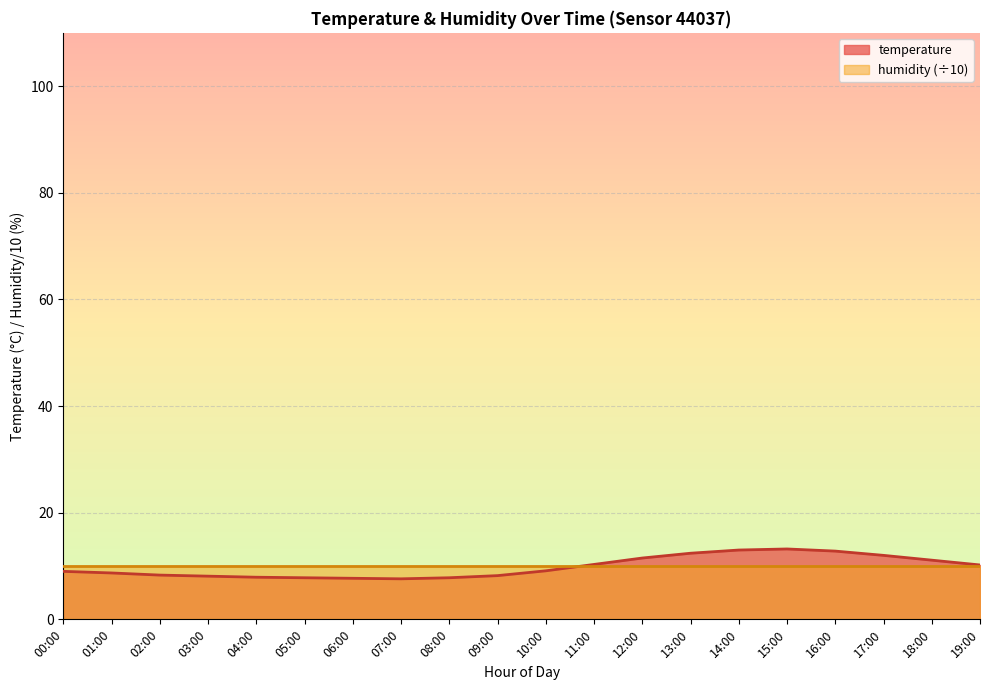

Is it true that the value at 00:00 is 9.0?

True